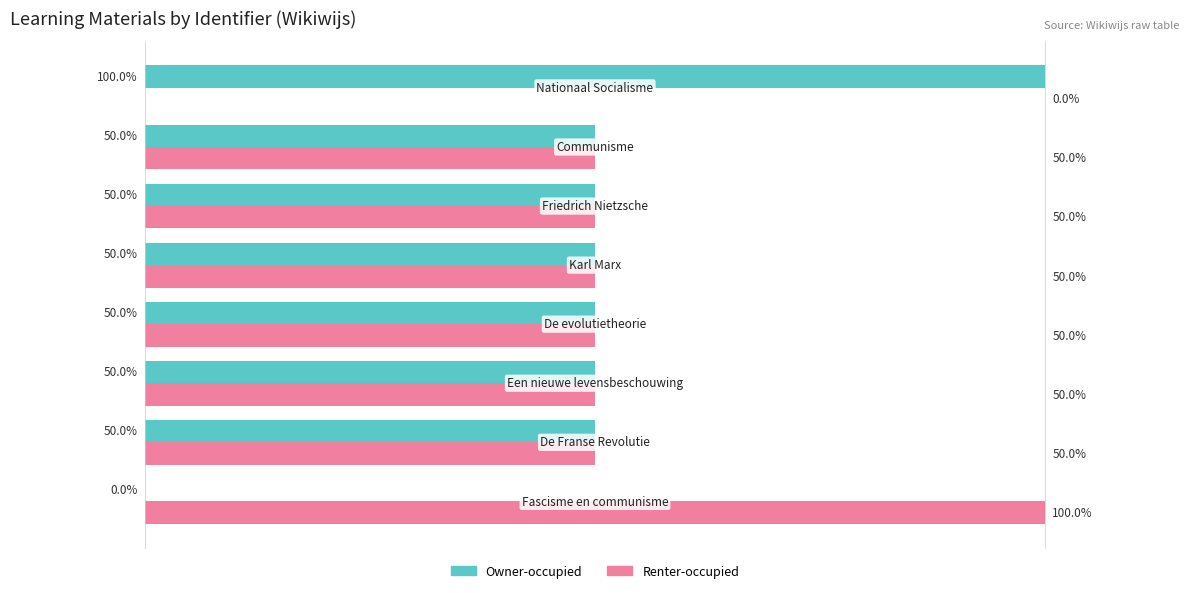

What are all the series names shown in the legend?

Owner-occupied, Renter-occupied